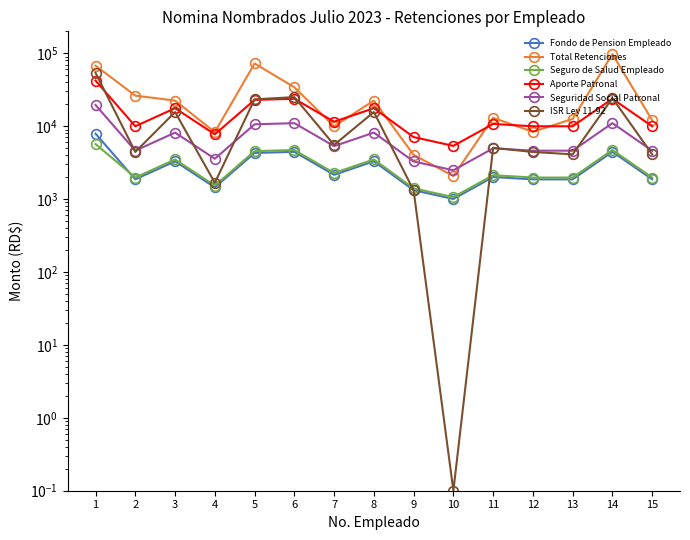

Which label corresponds to the smallest value in the chart?

10